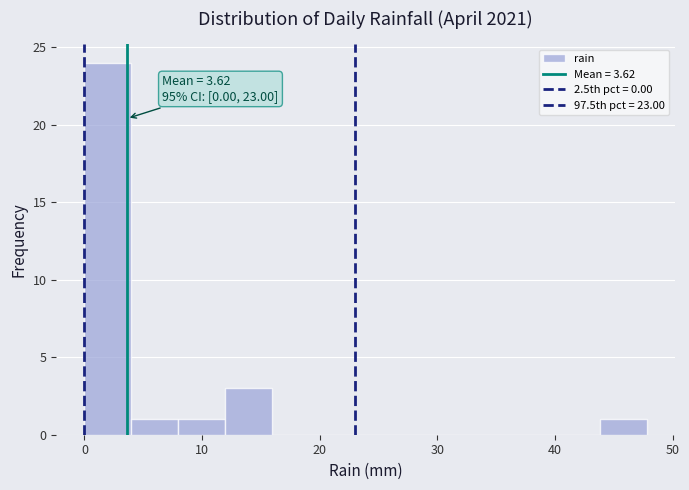

Around what value on the x-axis is the tallest bar? Give the approximate position of its centre, as read against the axis.

2